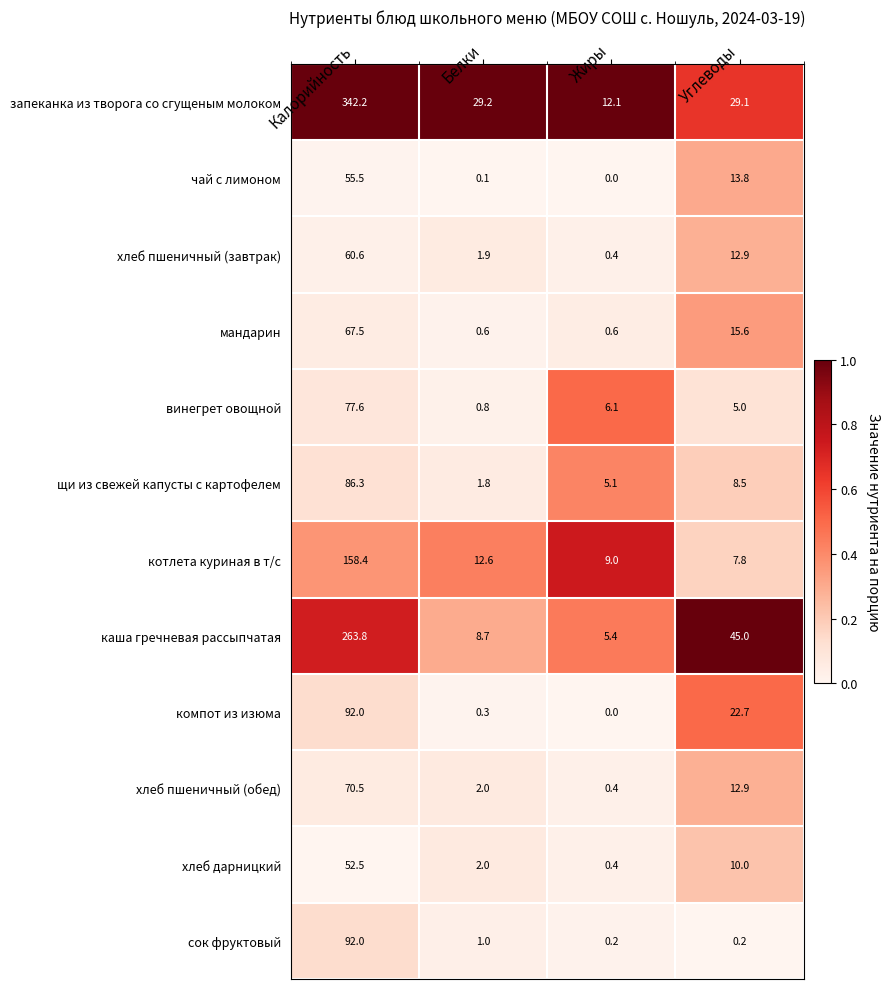

What is the average value of the щи из свежей капусты с картофелем series?

25.4